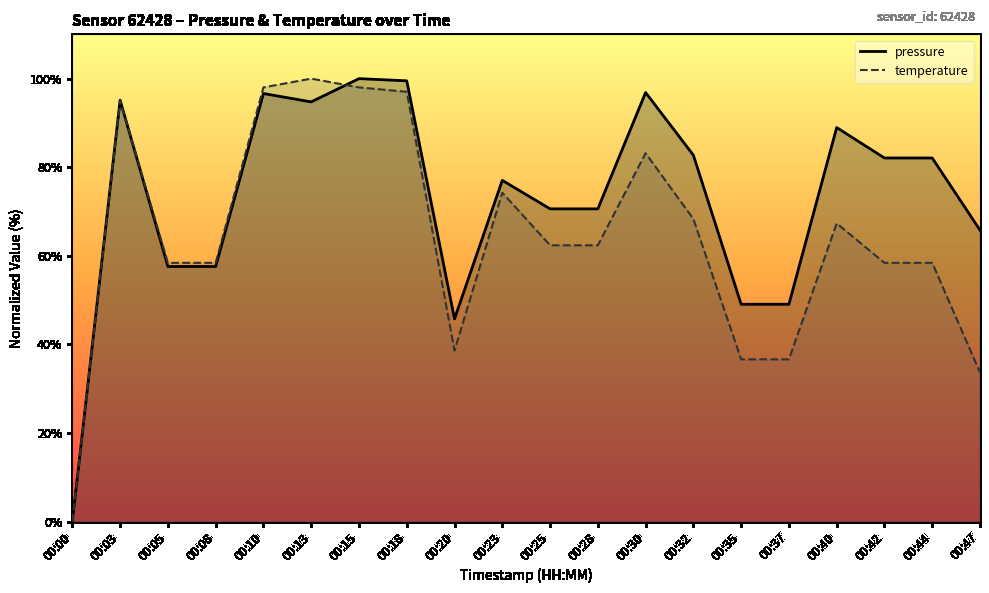

What is the total value across all series at 00:08?

116.0